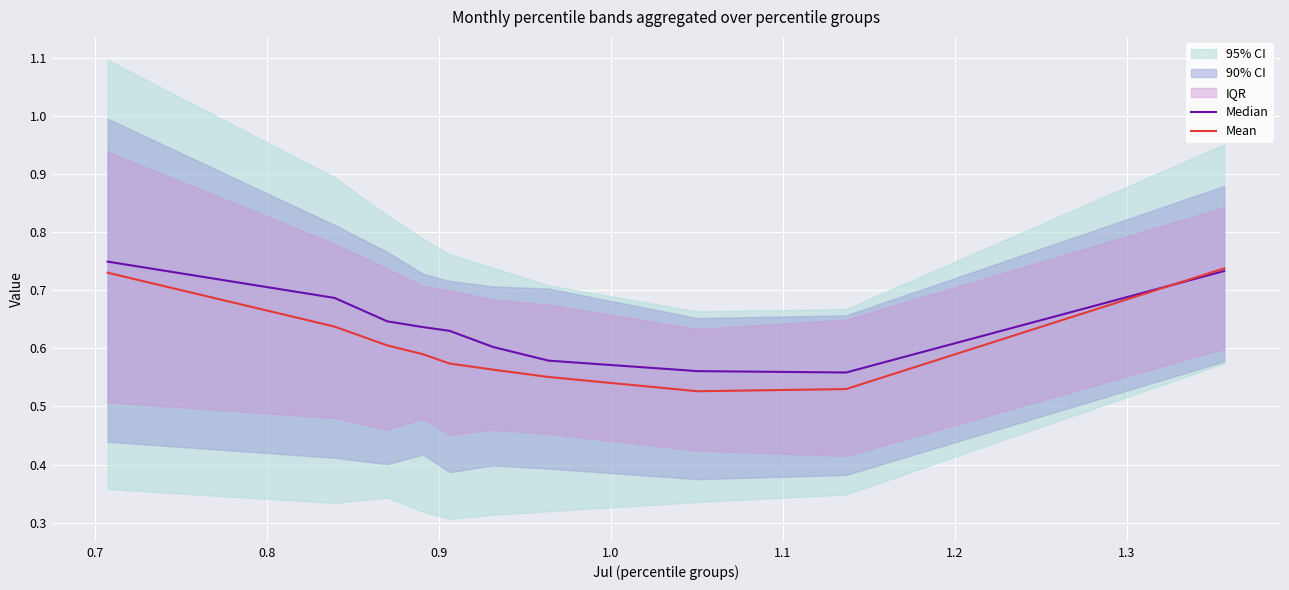

True or false: Mean has more than 0 points higher than both neighbors.

False